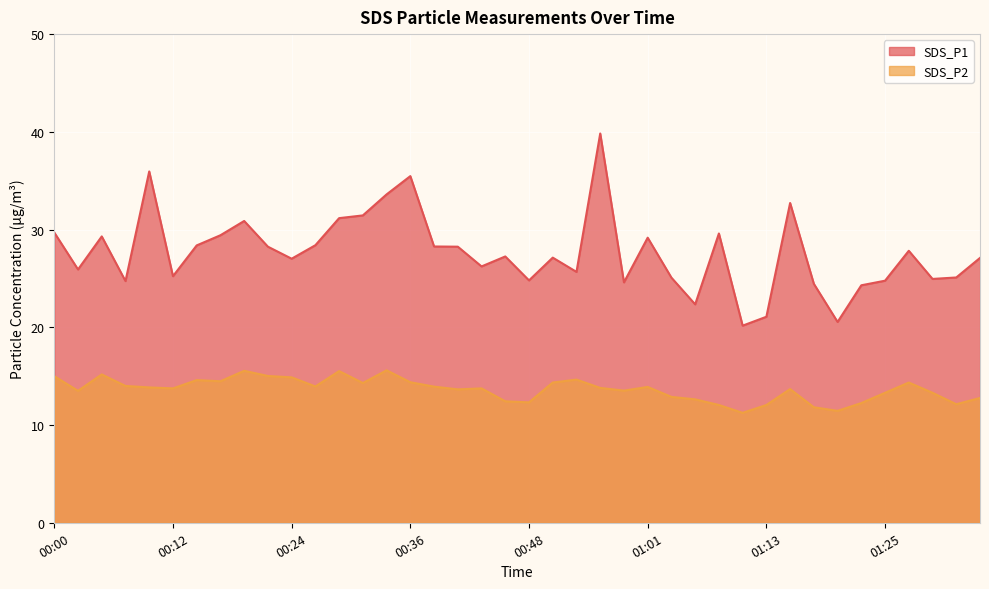

What is the difference between the maximum and minimum values in the SDS_P1 series?

19.7